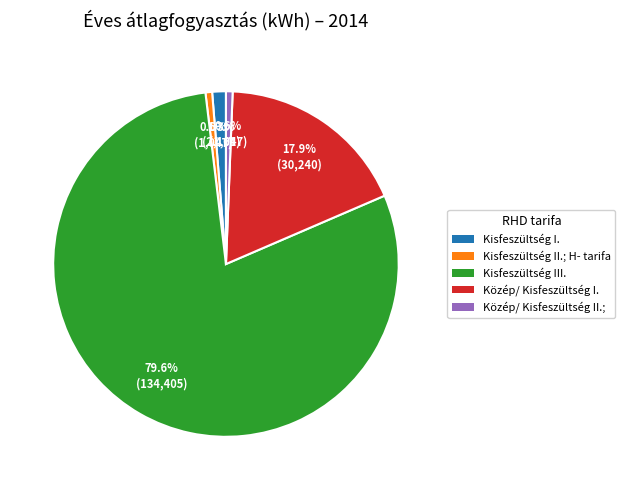

Is Kisfeszültség III. the majority of the pie?

Yes